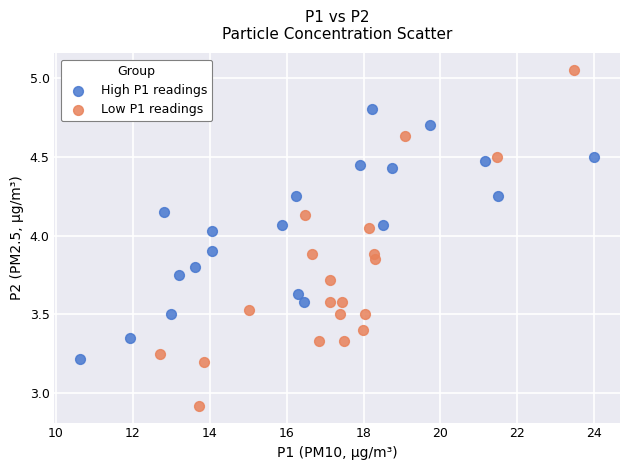

Which series reaches the minimum Y coordinate?

Low P1 readings